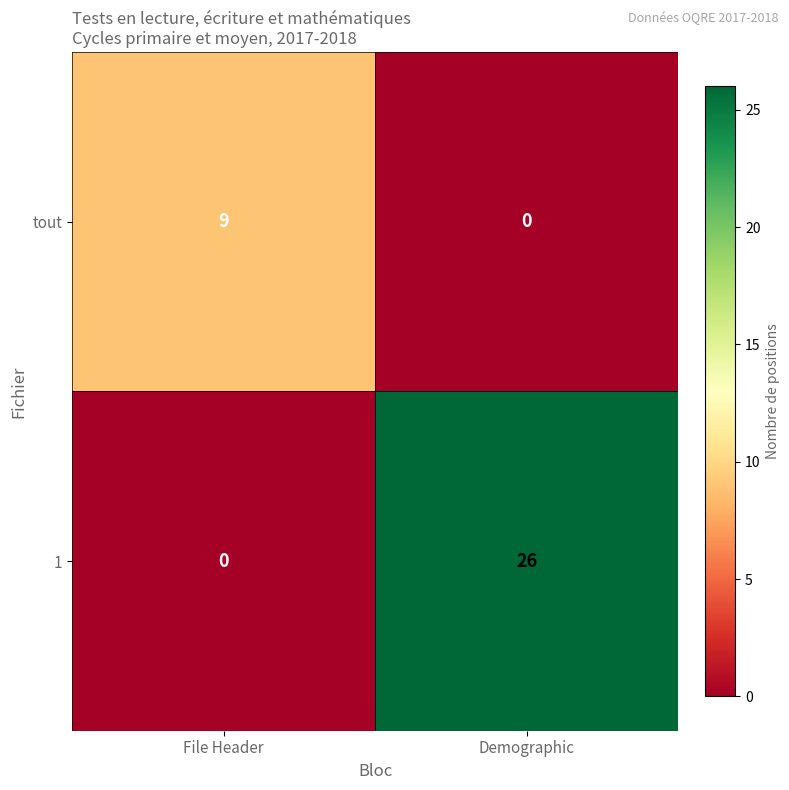

What is the difference between the highest and lowest values at File Header?

9